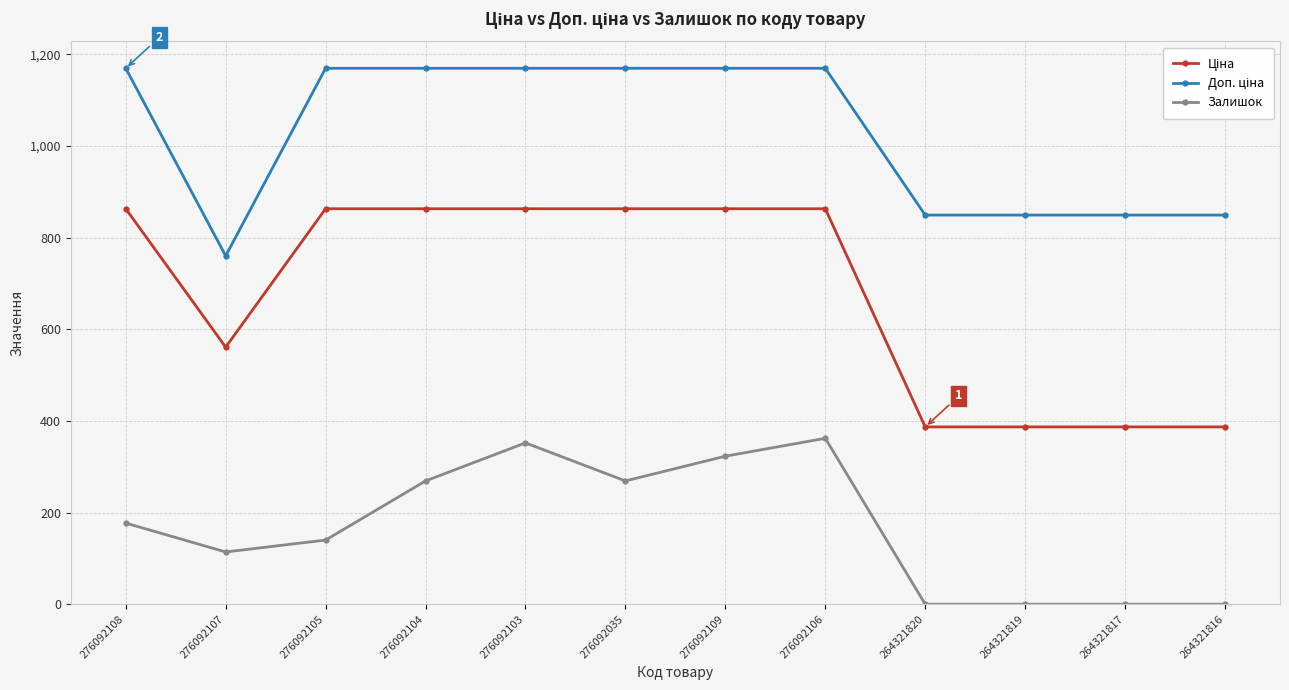

How many data points in Залишок are less than 177?

6